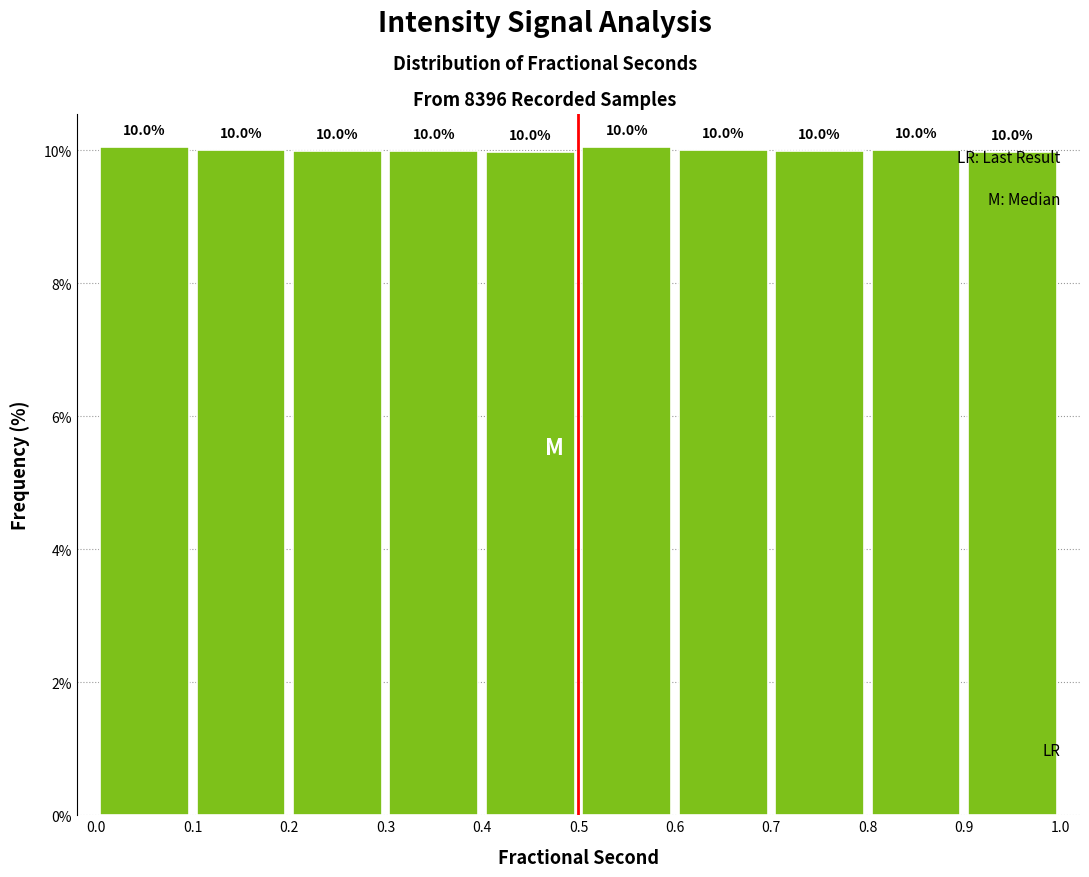

What is the height of the bar covering 0.4 to 0.5 on the x-axis?

10.0